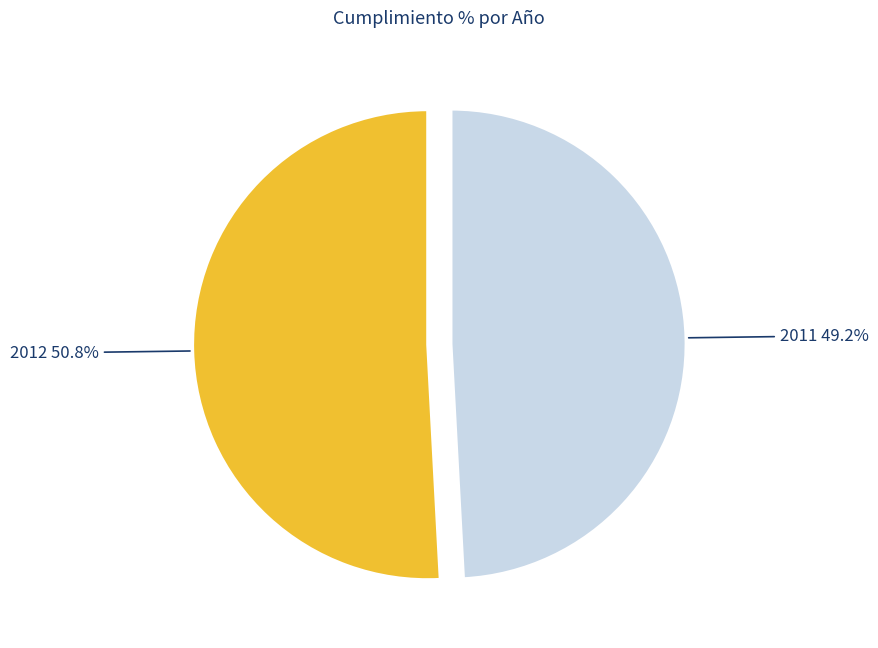

Is there any slice that represents more than half of the pie?

Yes